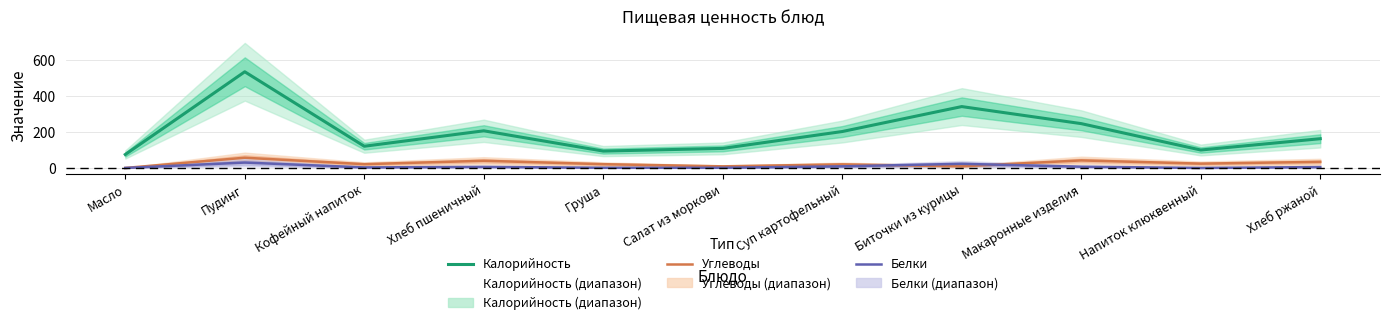

What is the sum of the Углеводы values at Напиток клюквенный and Пудинг?

81